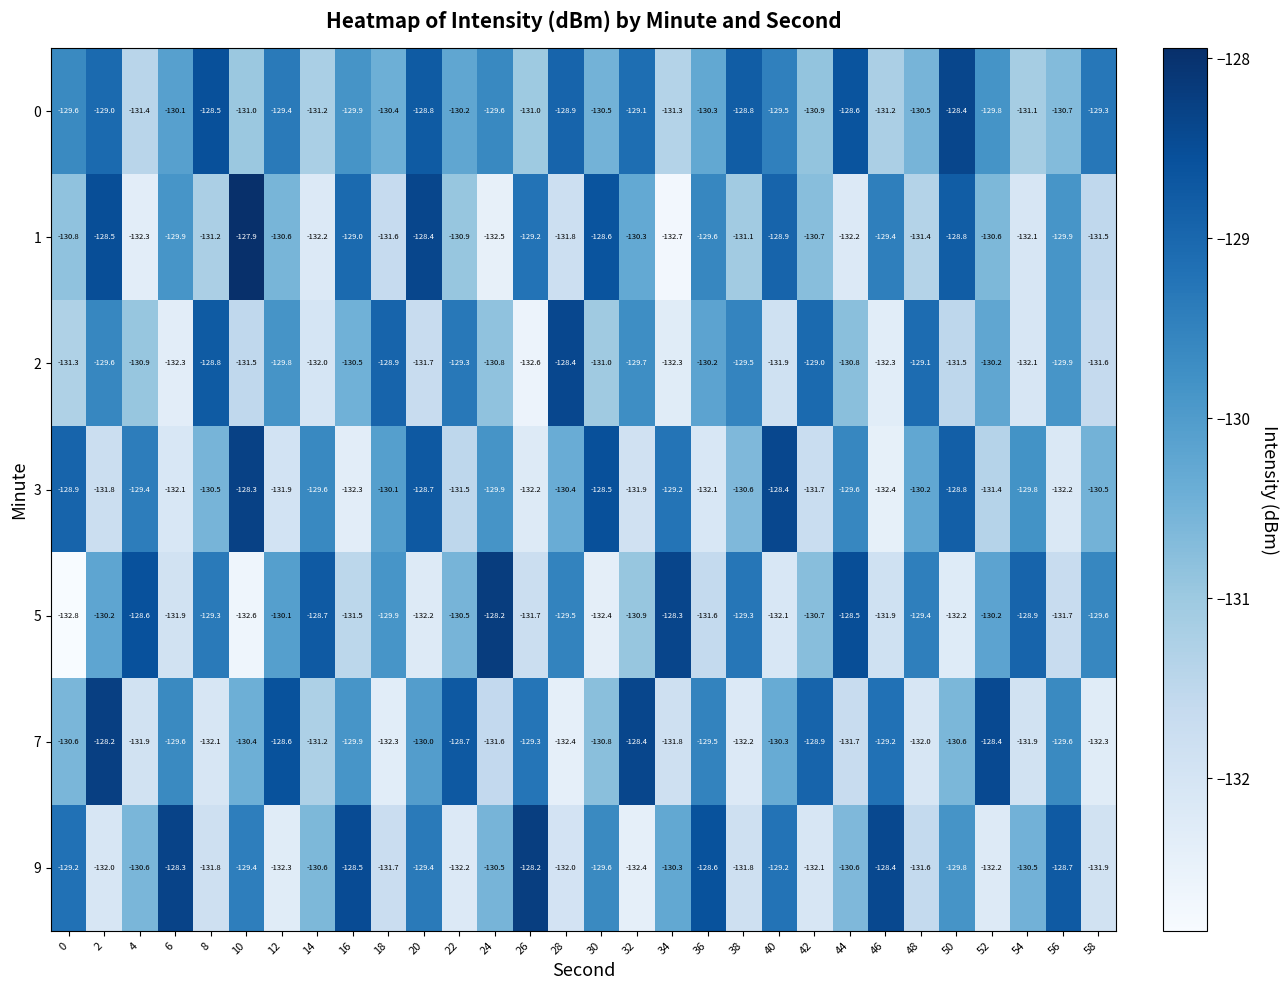

Which series has the widest spread of values?

1